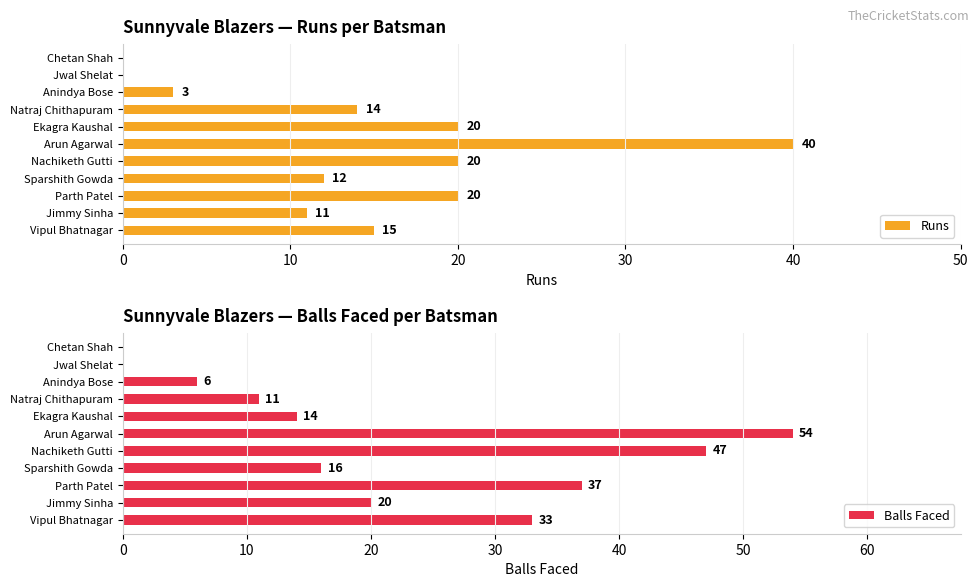

List the series in order of their peak value, highest first.

Balls Faced, Runs